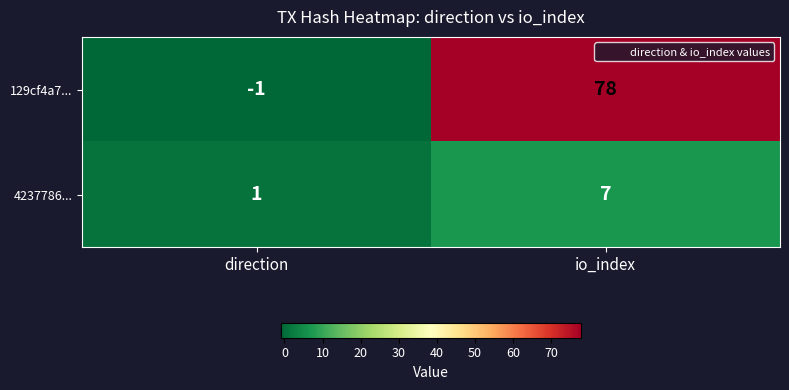

Which series has the largest total across all categories?

129cf4a7...